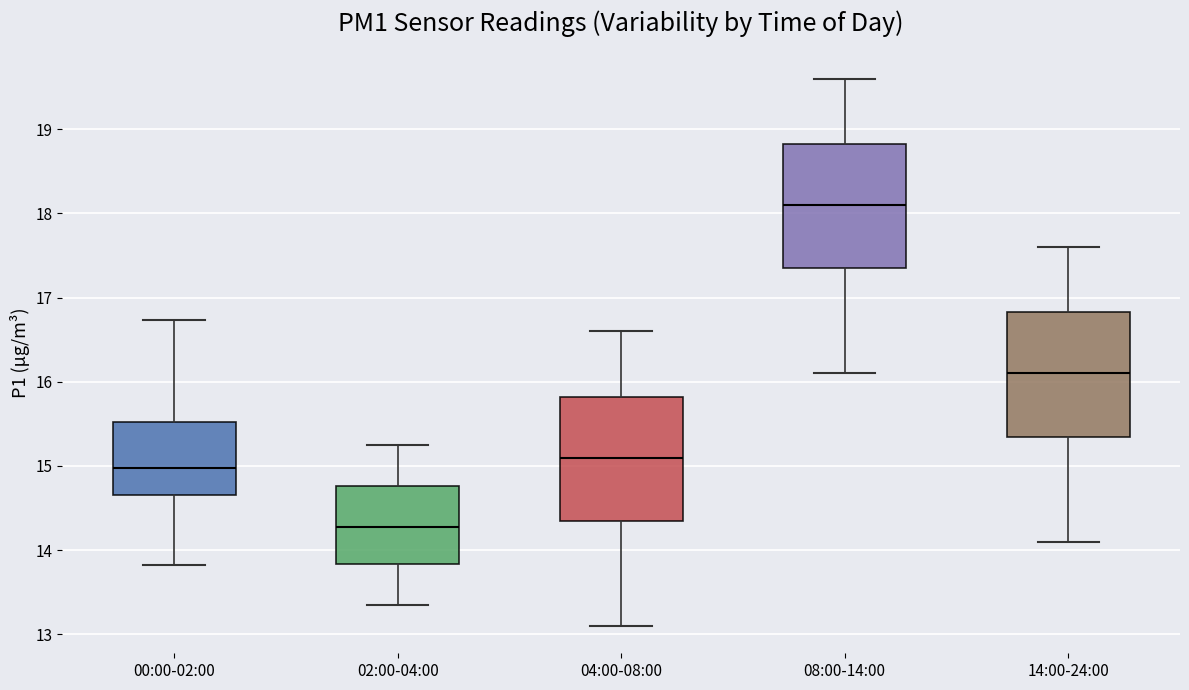

Reading left to right, transcribe this box plot: for each box, give where its median line is, the range the box spans, and where its two whiskers end, as read against the y-axis. The values are not printed on the chart, so give them approximately, as read against the axis.

00:00-02:00: median 15.0, box 14.7 to 15.5, whiskers 13.8 to 16.7
02:00-04:00: median 14.3, box 13.8 to 14.8, whiskers 13.4 to 15.3
04:00-08:00: median 15.1, box 14.4 to 15.8, whiskers 13.1 to 16.6
08:00-14:00: median 18.1, box 17.4 to 18.8, whiskers 16.1 to 19.6
14:00-24:00: median 16.1, box 15.4 to 16.8, whiskers 14.1 to 17.6